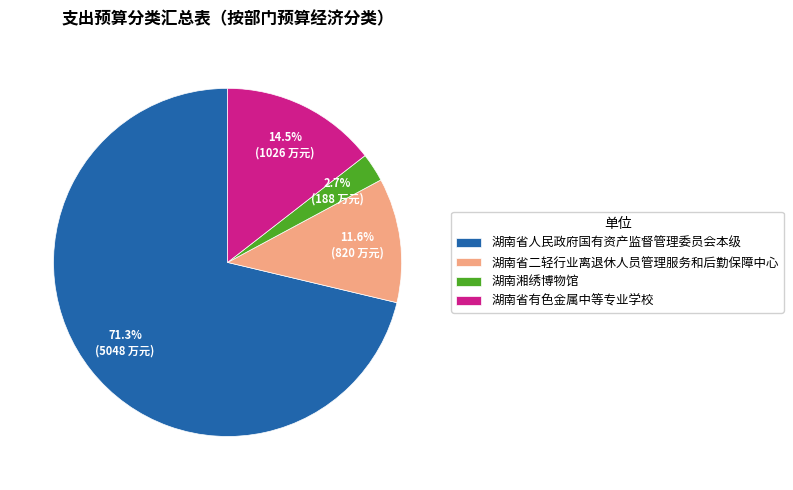

To the nearest percent, what is the average slice percentage?

25%